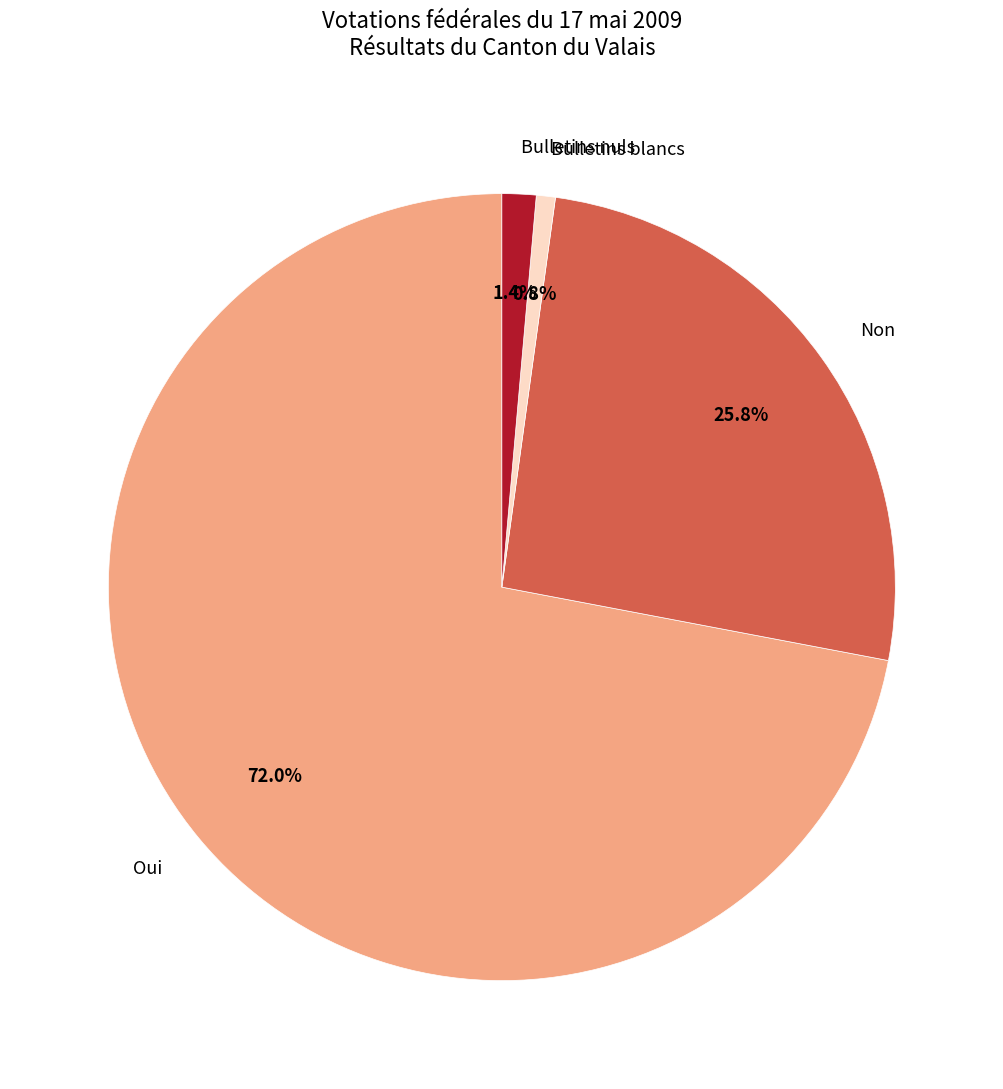

Which category has the smallest portion of the pie?

Bulletins blancs